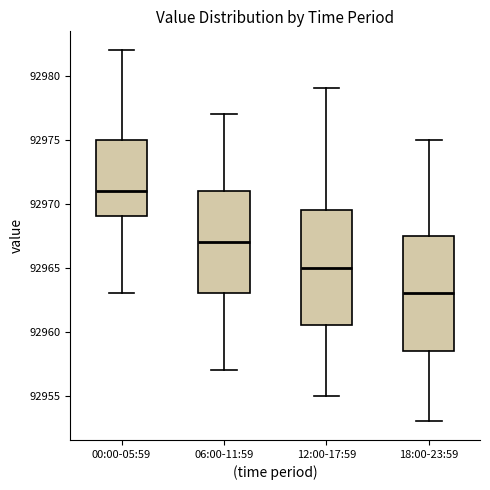

Where does the upper whisker of the box for 06:00-11:59 end on the y-axis? The values are not printed on the chart, so give them approximately, as read against the axis.

92977.0